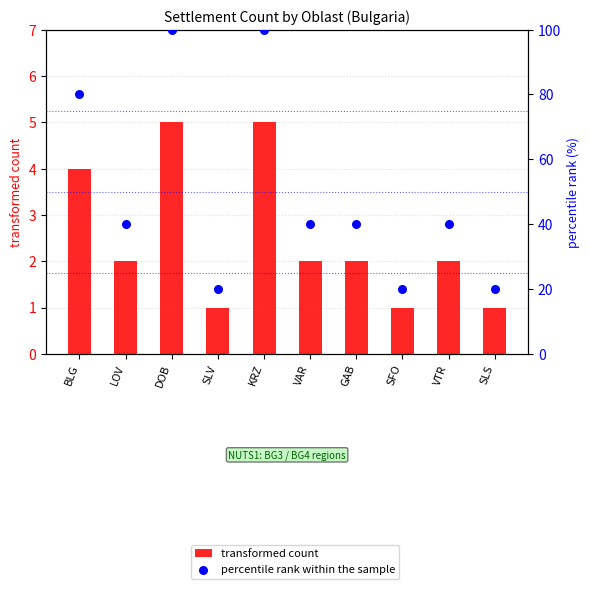

Which series has the largest total across all categories?

percentile rank within the sample